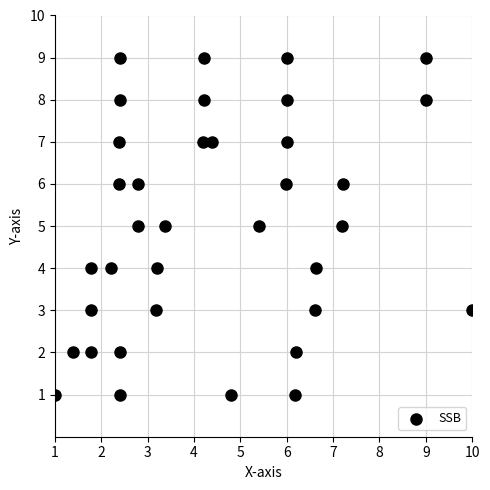

What is the range of Y values (max minus min)?

8